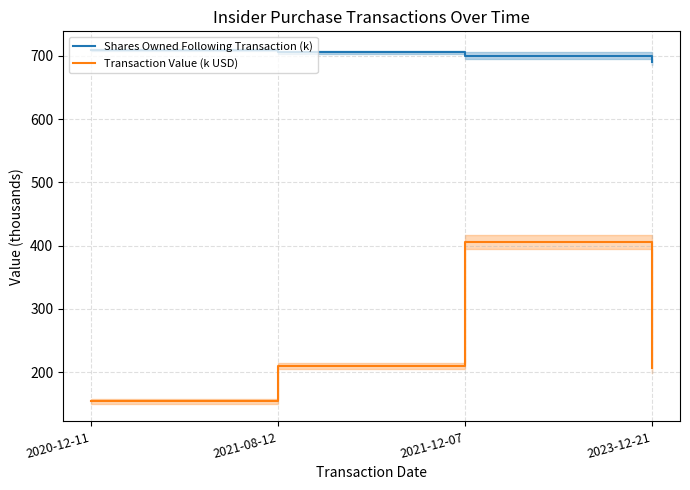

What are all the series names shown in the legend?

Shares Owned Following Transaction (k), Transaction Value (k USD)